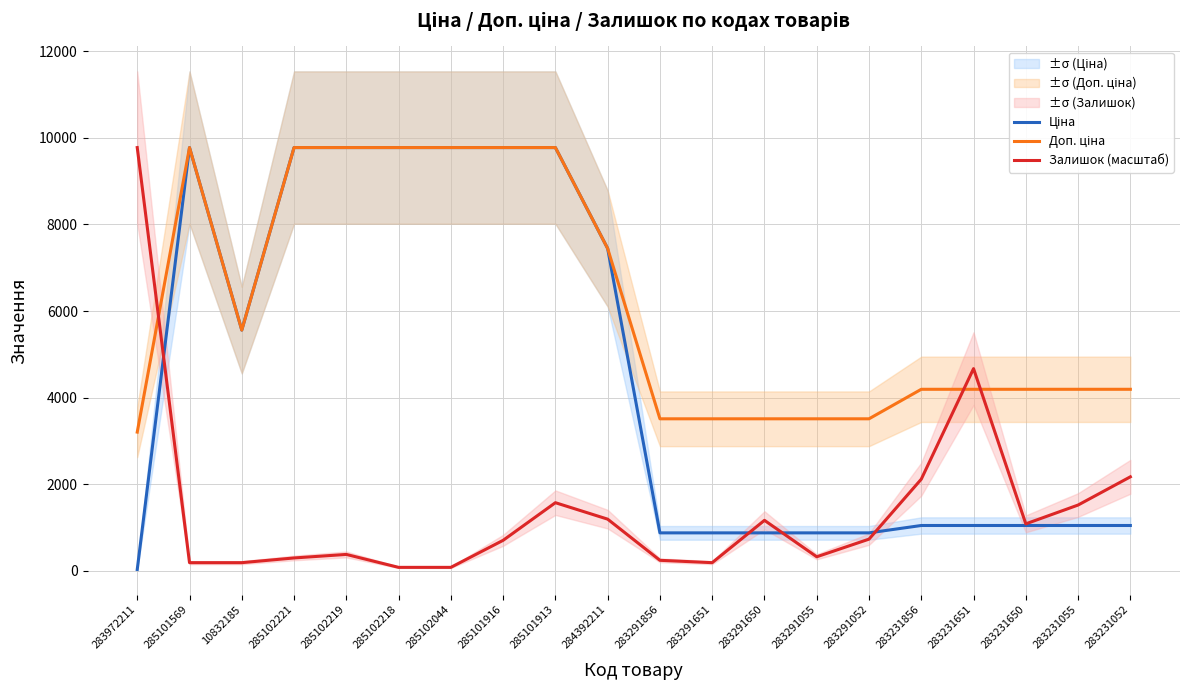

After their last crossing, which series has the higher values: Доп. ціна or Залишок (масштаб)?

Доп. ціна